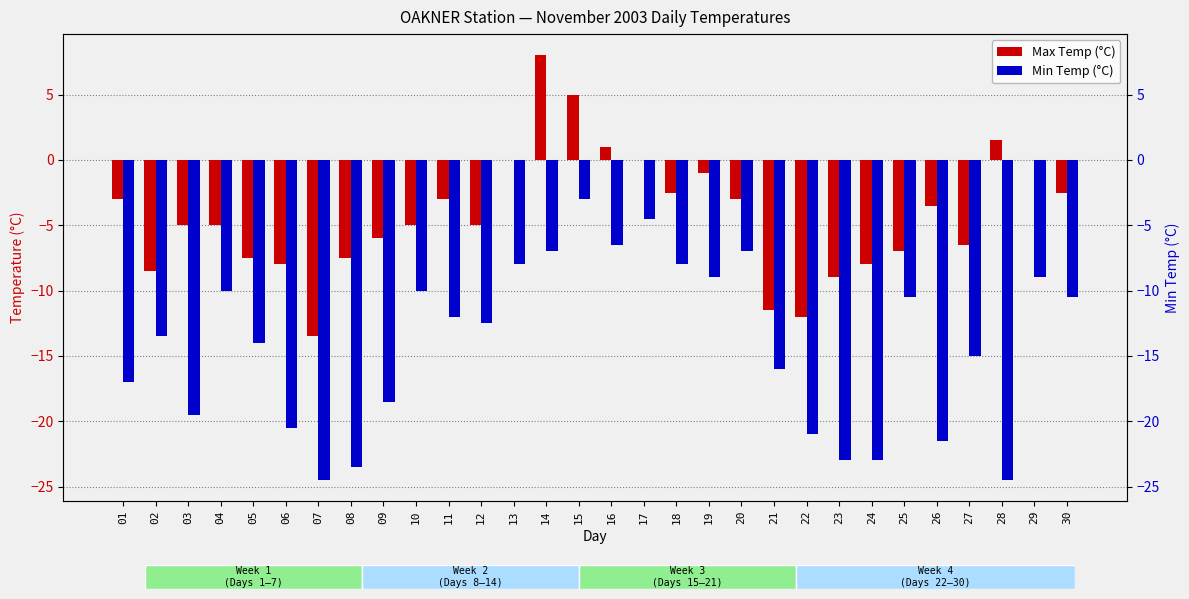

List the series in order of their peak value, lowest first.

Min Temp (°C), Max Temp (°C)